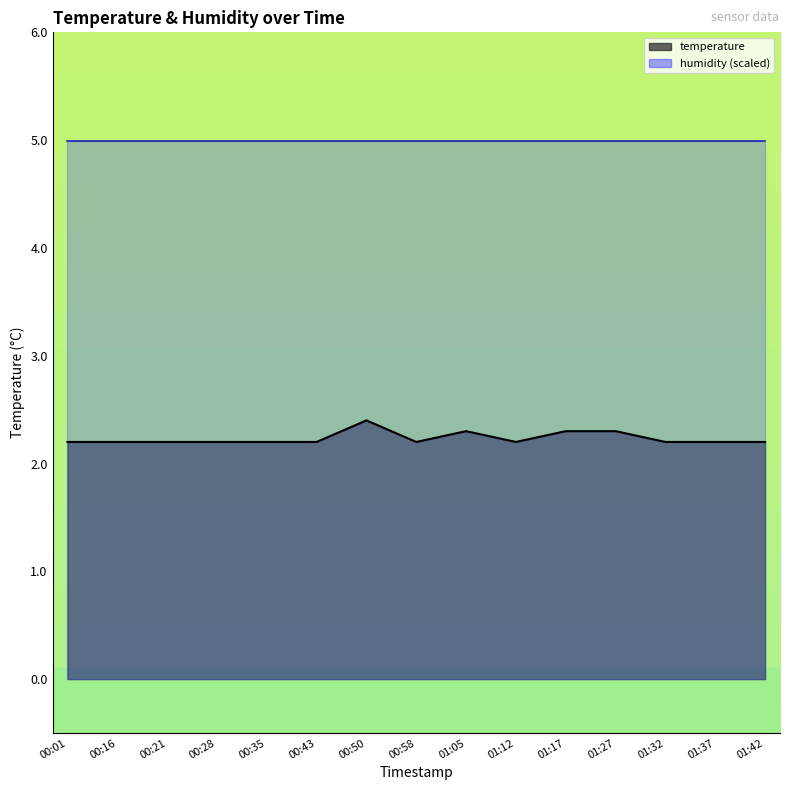

What is the greatest value displayed?

2.4